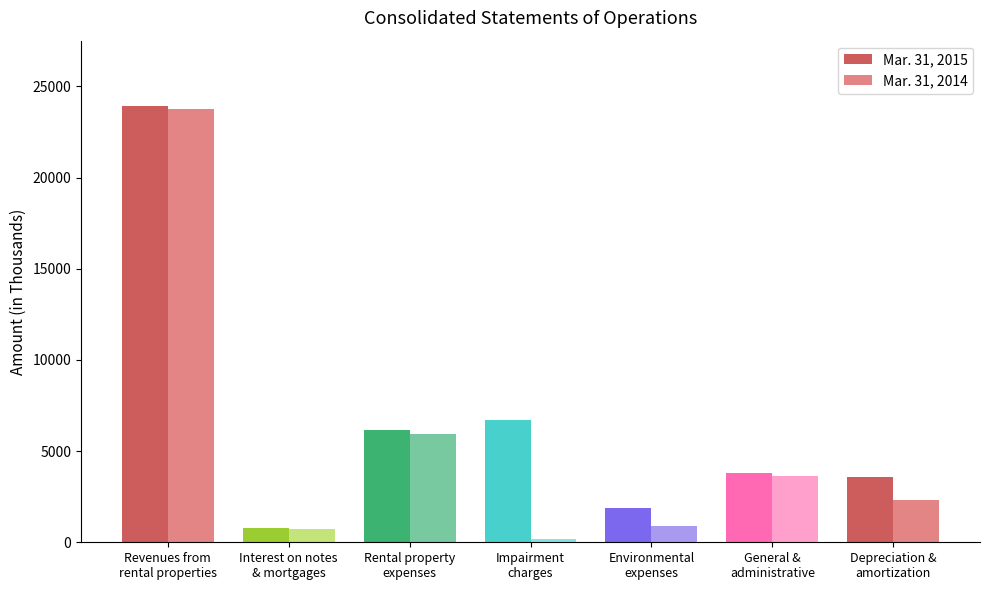

How many values in the Mar. 31, 2015 series are below 3789?

3